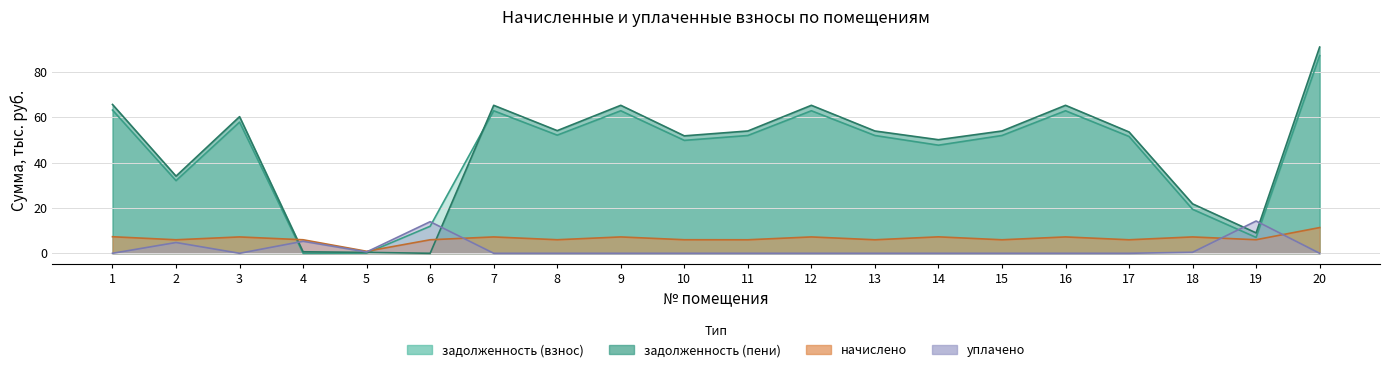

How many values in the задолженность (взнос) series are below 51?

8